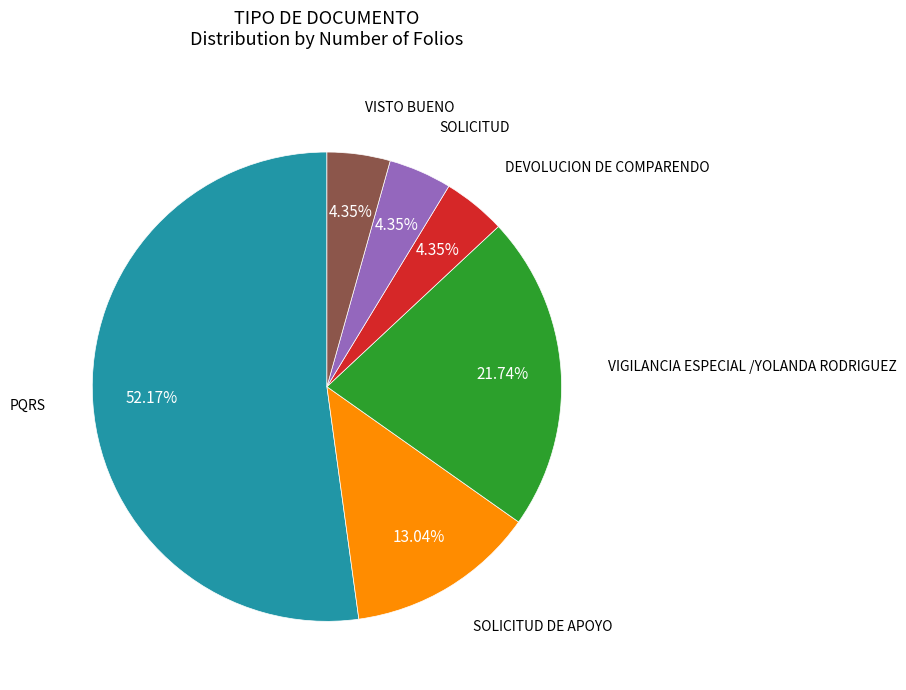

Is there a majority slice in this chart?

Yes